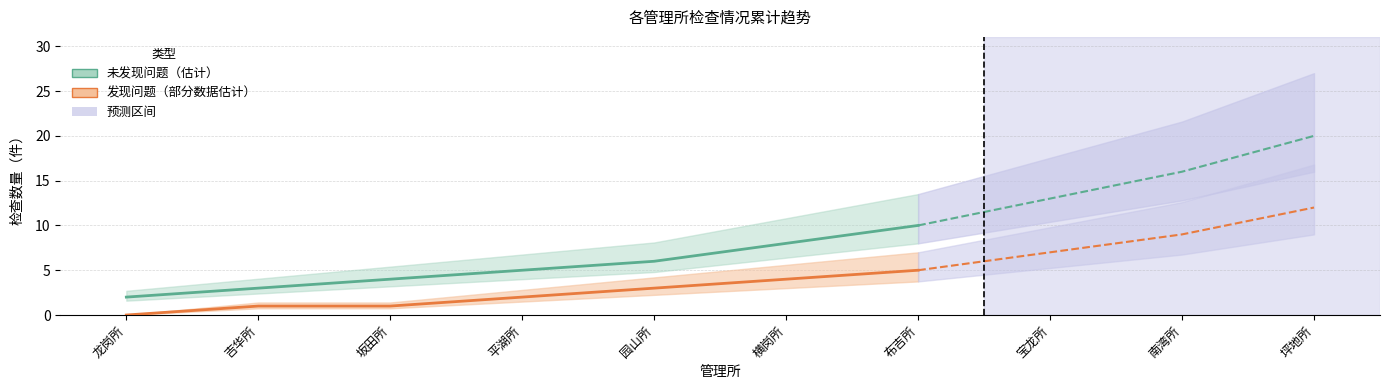

True or false: 发现一般环境问题 and 未发现问题 intersect in this chart.

False